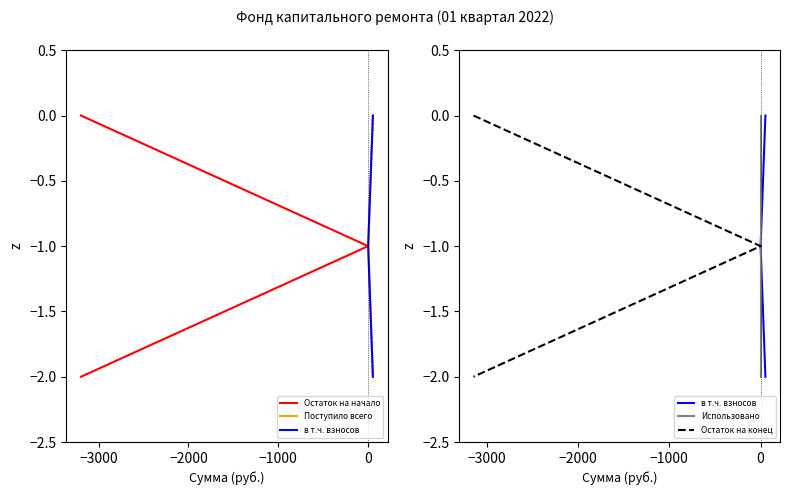

Between −4000 and −2000, which series saw the biggest shift?

Остаток на начало